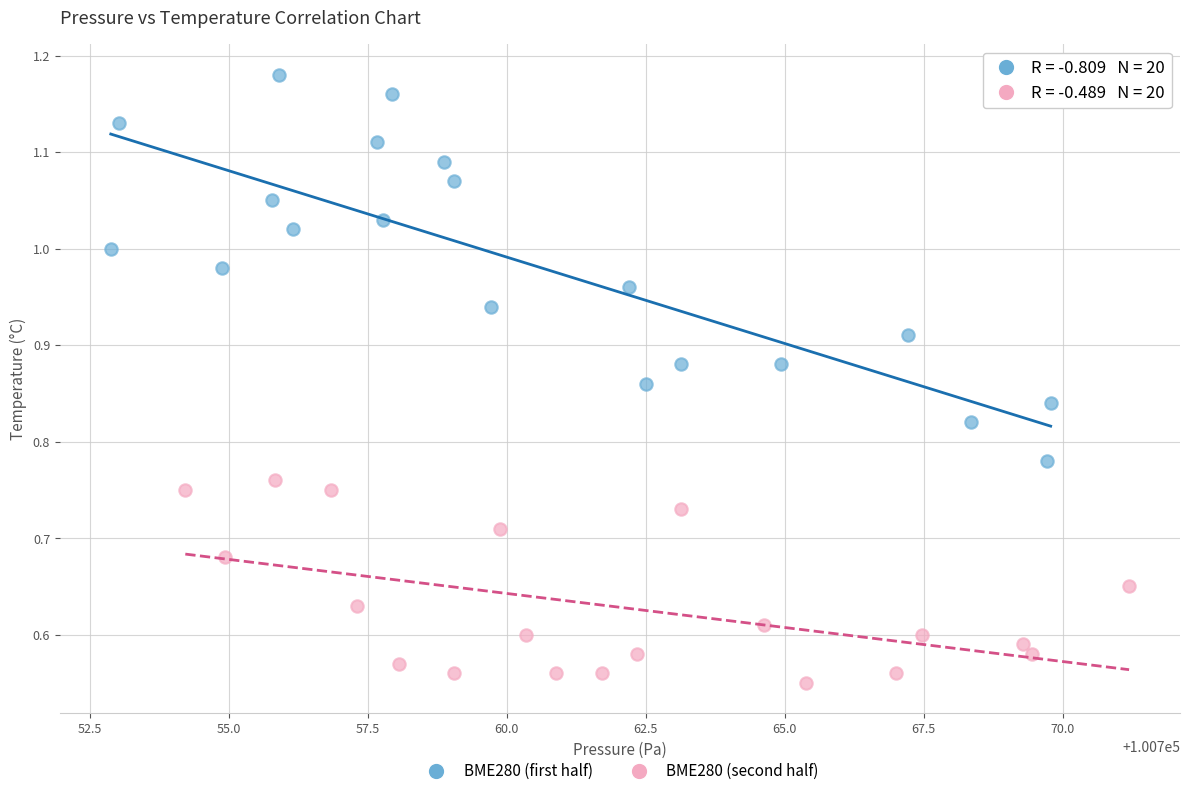

Which series has the largest Y range (max minus min)?

BME280 (first half)